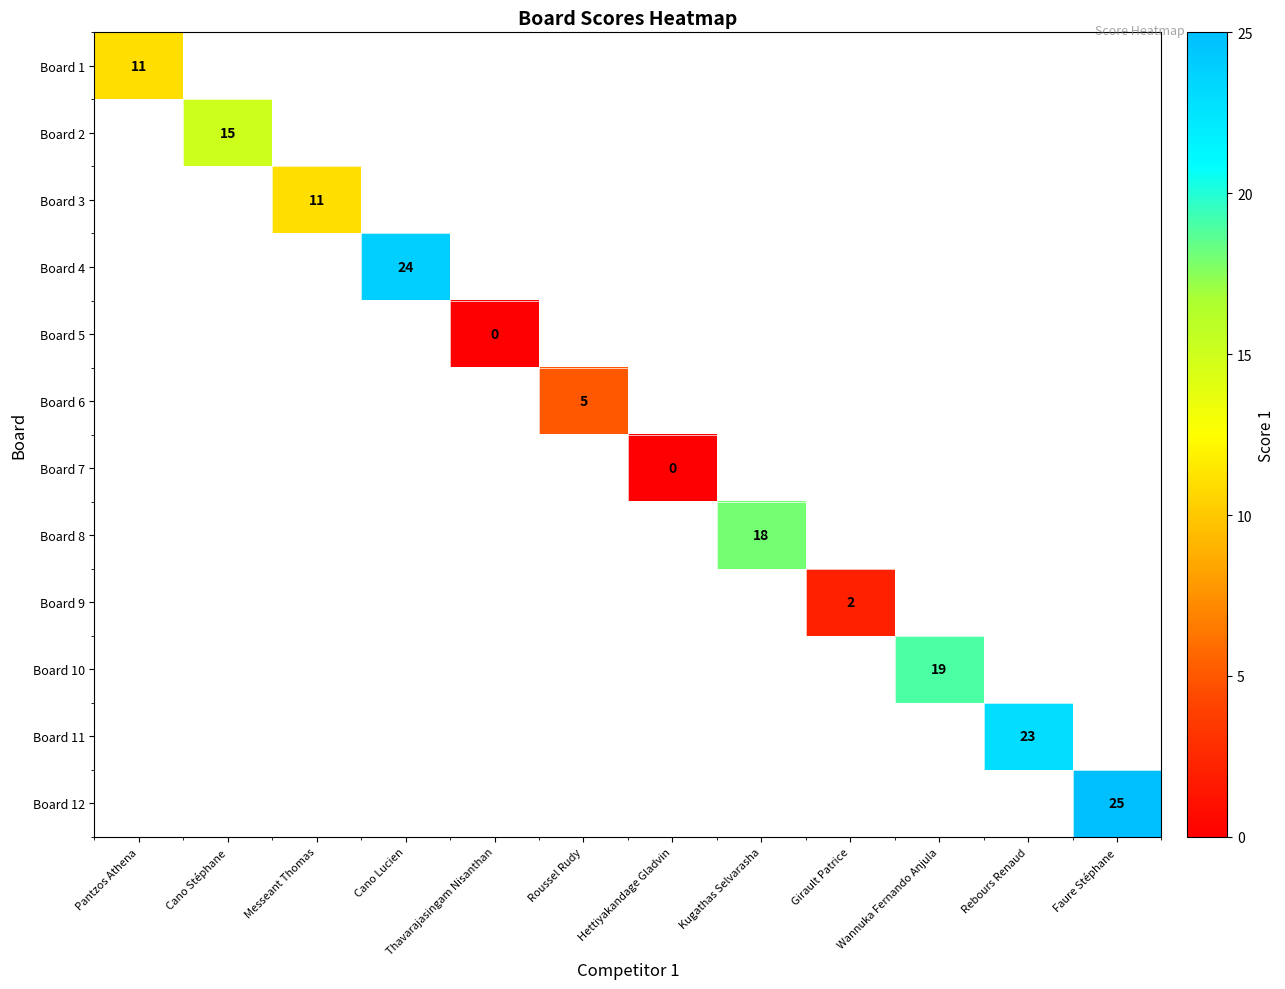

How many series are shown in this chart?

12